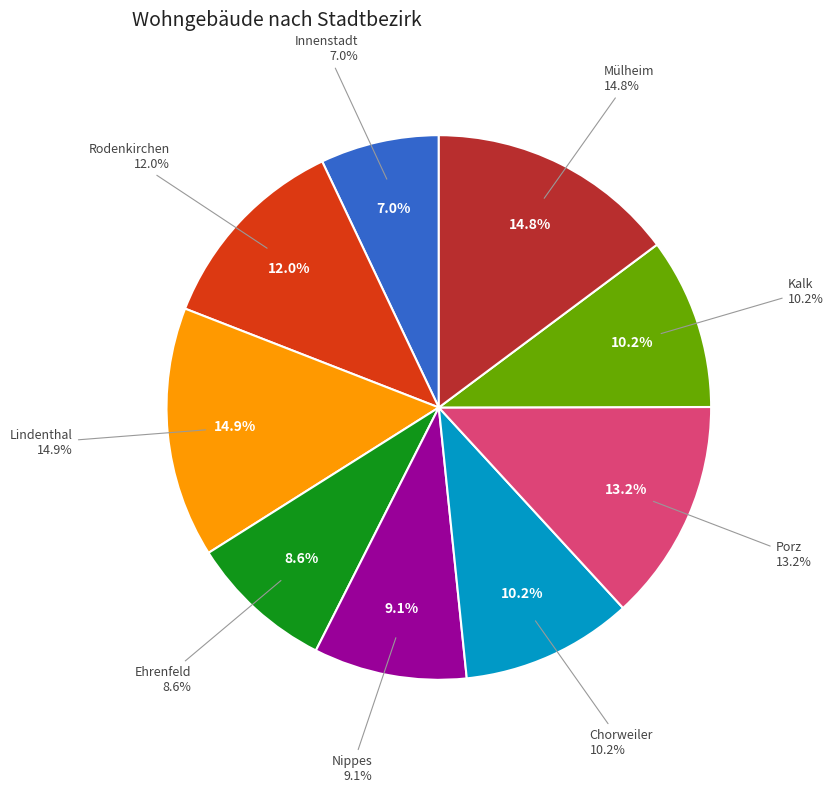

How many slices are in this pie chart?

9